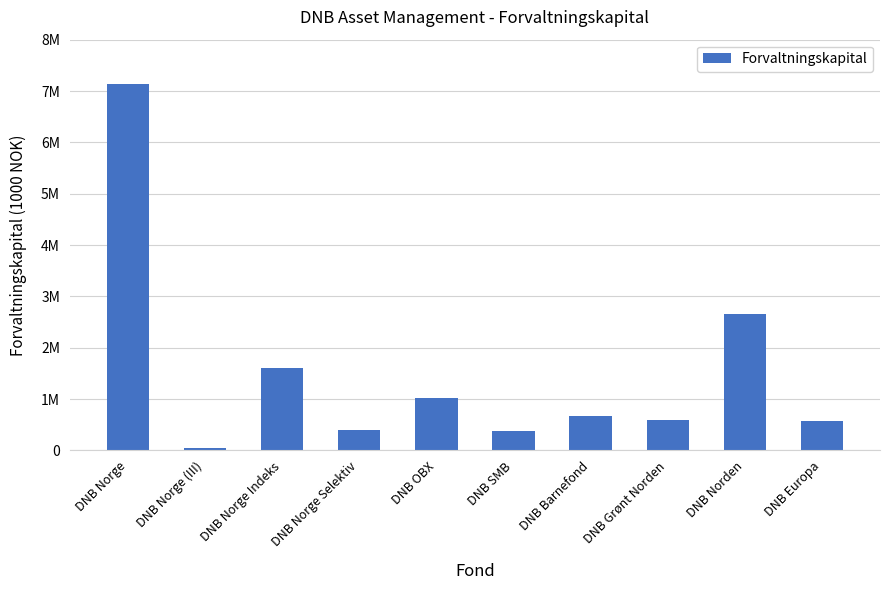

Are the bars horizontal?

No